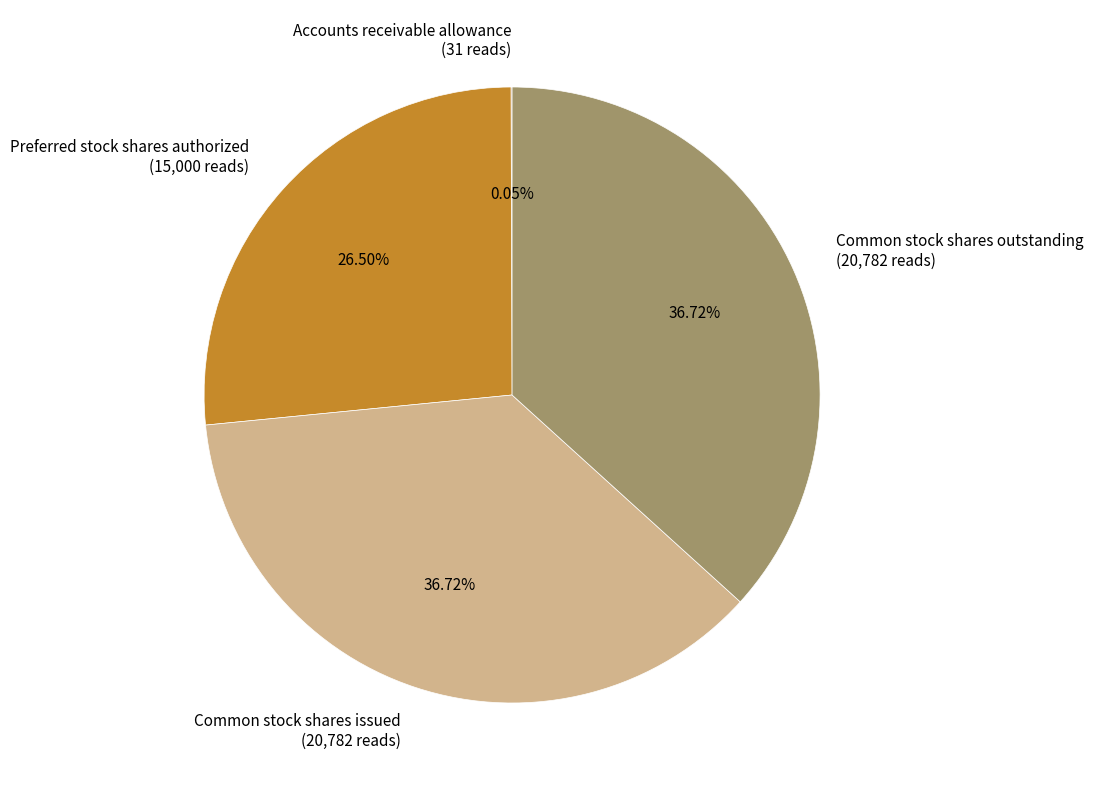

Is the sum of Common stock shares outstanding (20,782 reads) and Preferred stock shares authorized (15,000 reads) greater than half?

Yes